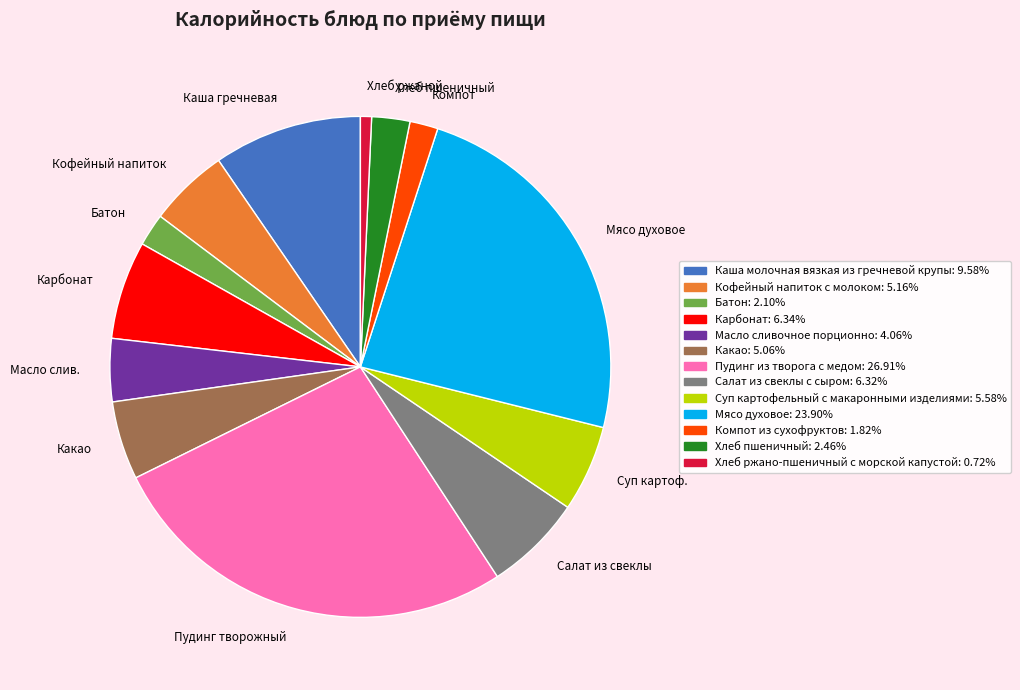

What is the largest slice in the pie chart?

Пудинг творожный